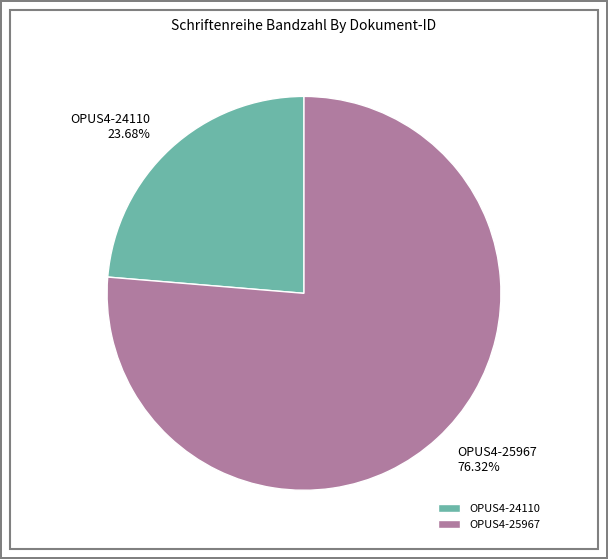

What is the smallest slice in the pie chart?

OPUS4-24110